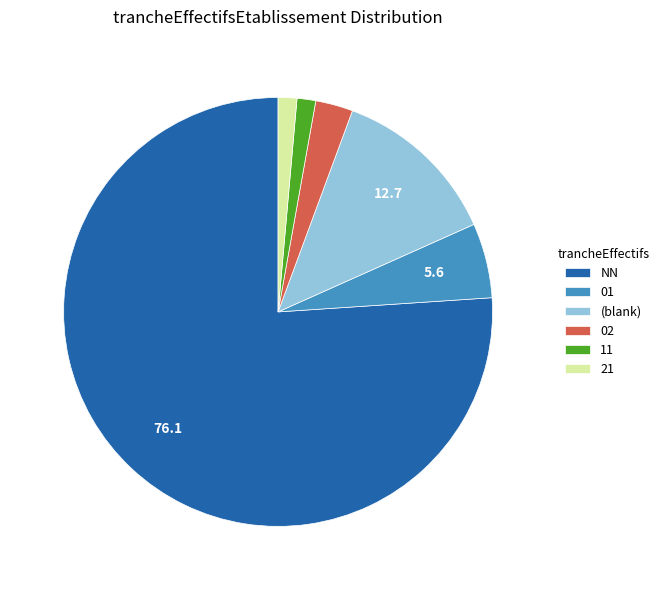

Combined, do (blank) and 02 account for over 50%?

No